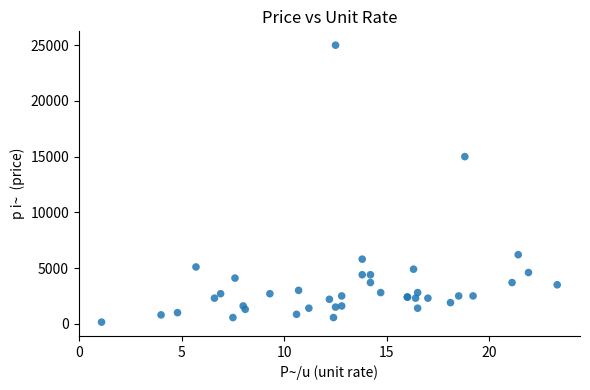

What Y value in the scatter plot is closest to 12575?

15000